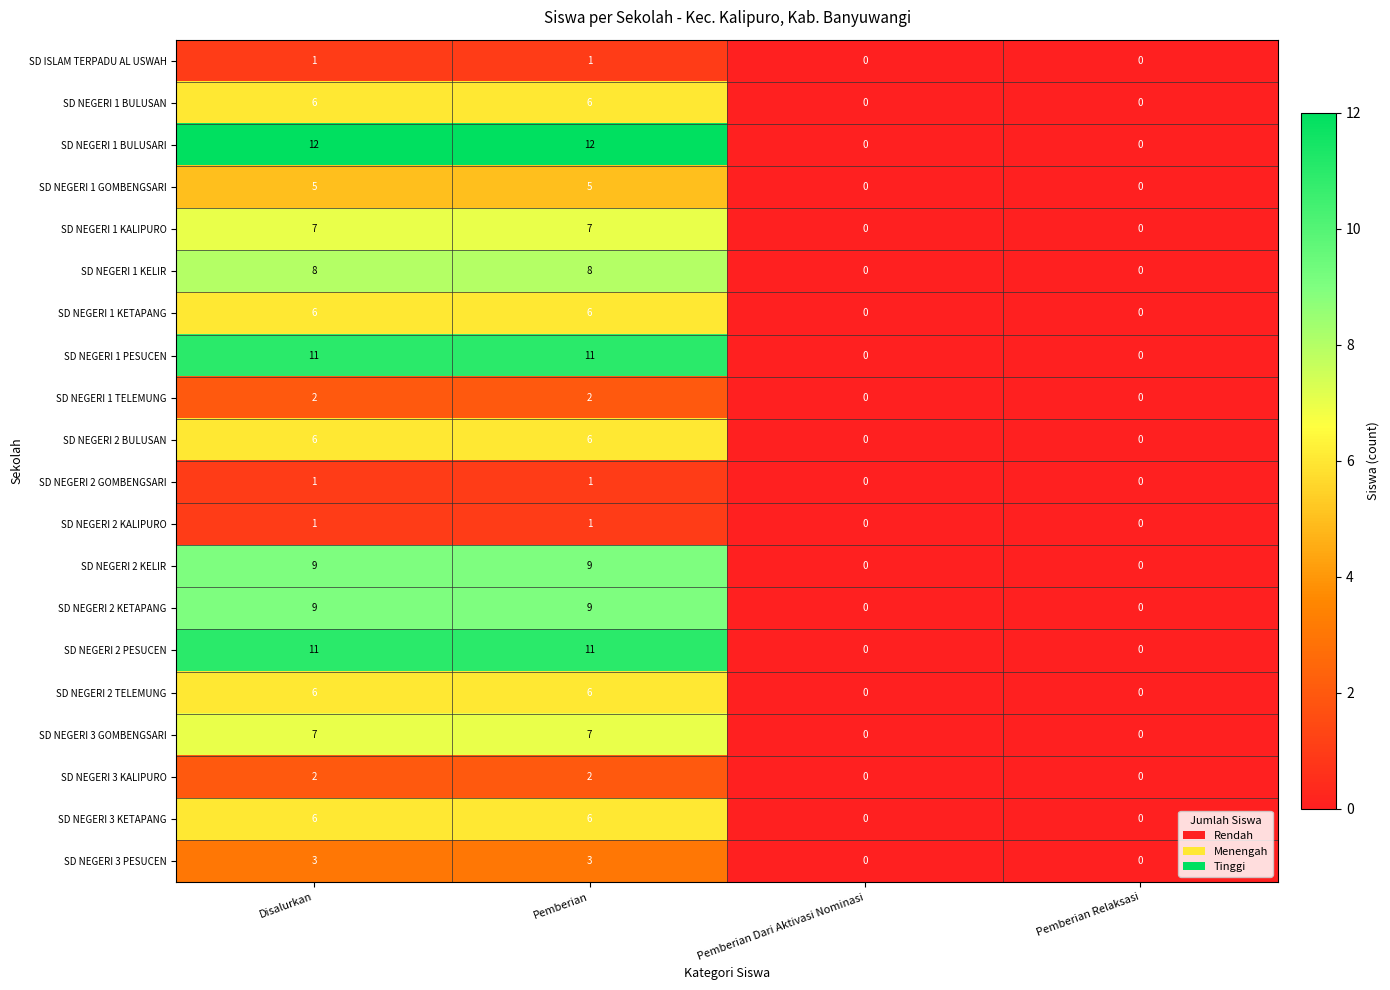

The value of SD NEGERI 2 PESUCEN at Pemberian is 11. True or false?

True